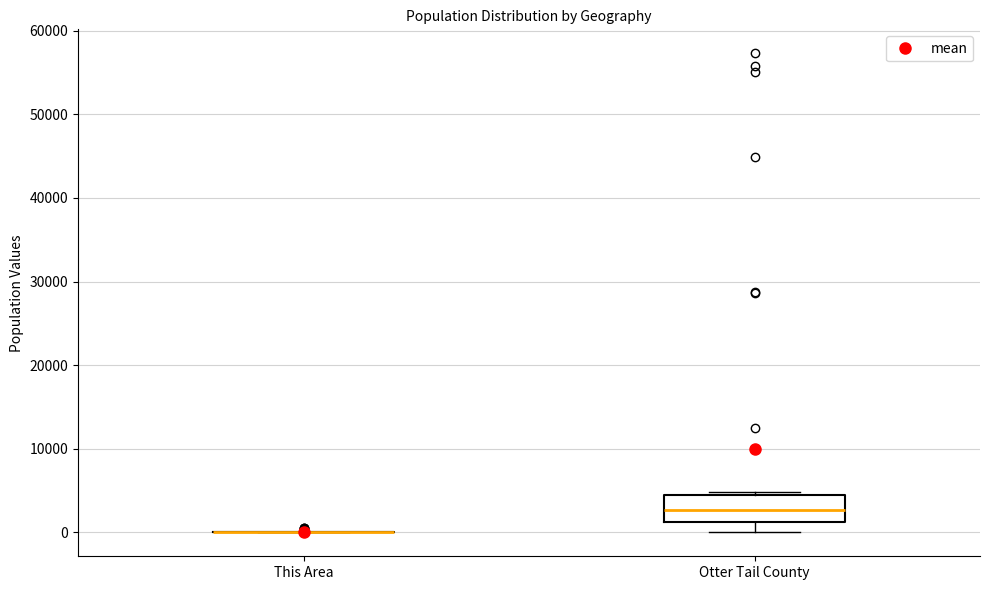

Which box is the tallest, from its lower edge to its upper edge?

Otter Tail County